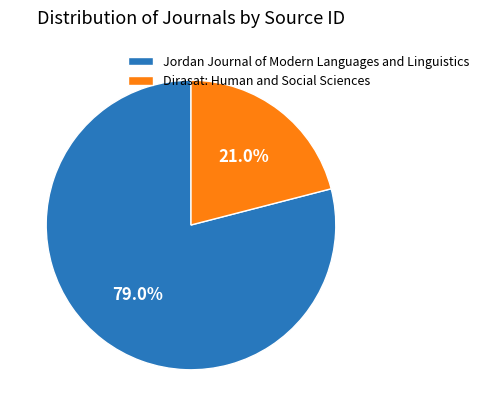

Between Jordan Journal of Modern Languages and Linguistics and Dirasat: Human and Social Sciences, which is larger?

Jordan Journal of Modern Languages and Linguistics